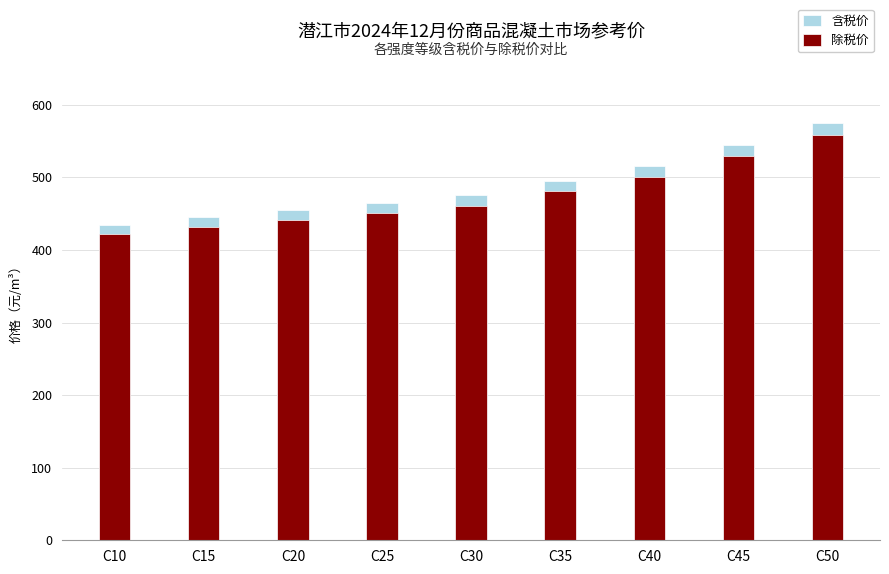

What is the difference between the maximum and second lowest values in the 除税价 series?

126.2